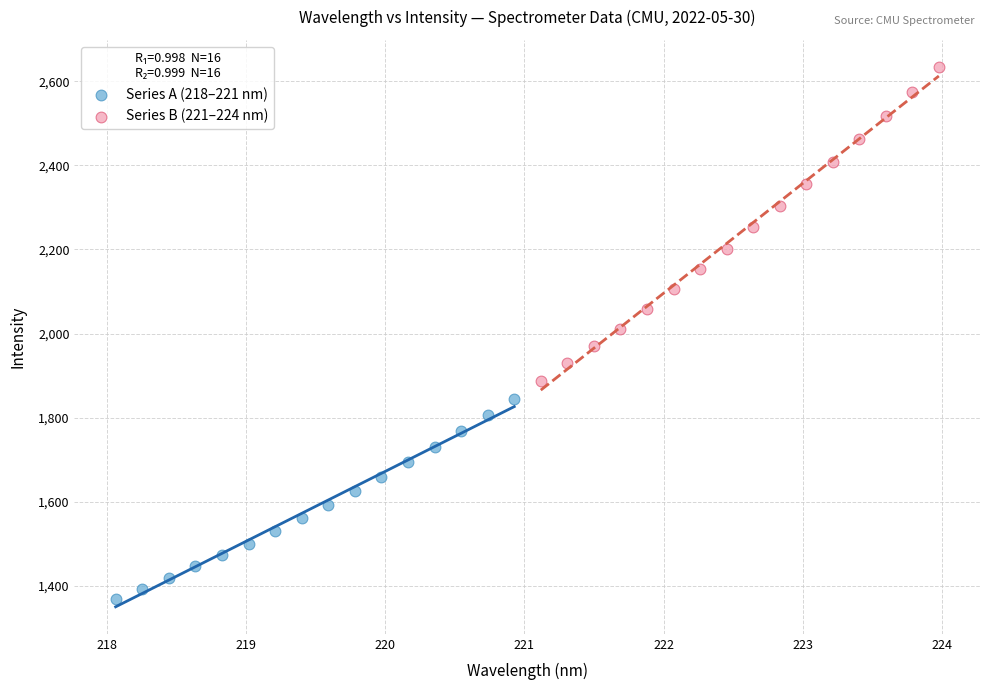

Which series reaches the minimum Y coordinate?

Series A (218–221 nm)